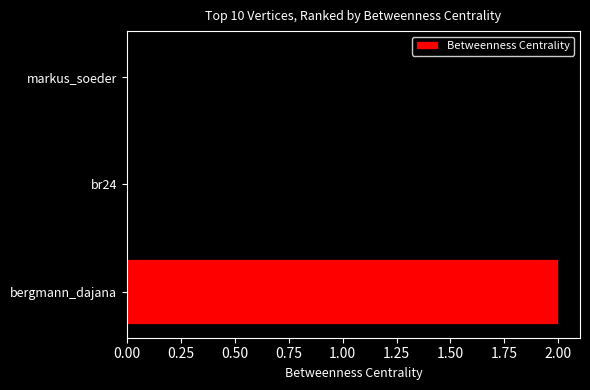

True or false: the data shows 0 at markus_soeder.

True